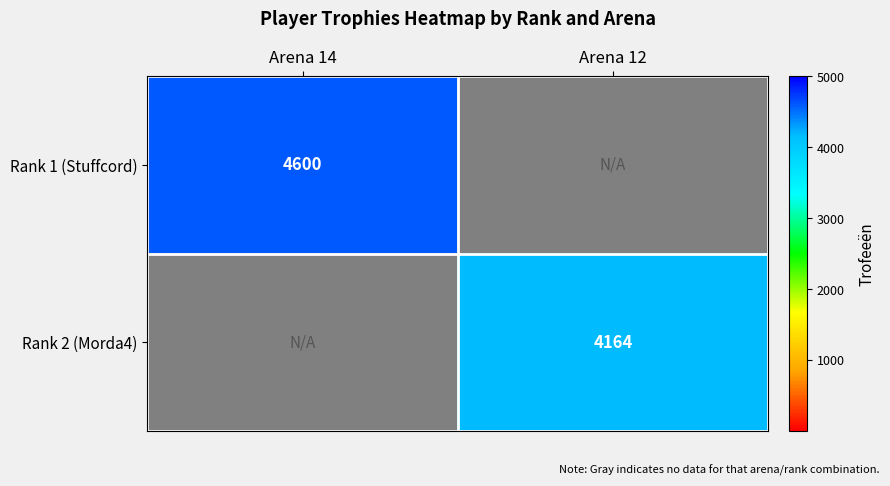

How many series are shown in this chart?

2